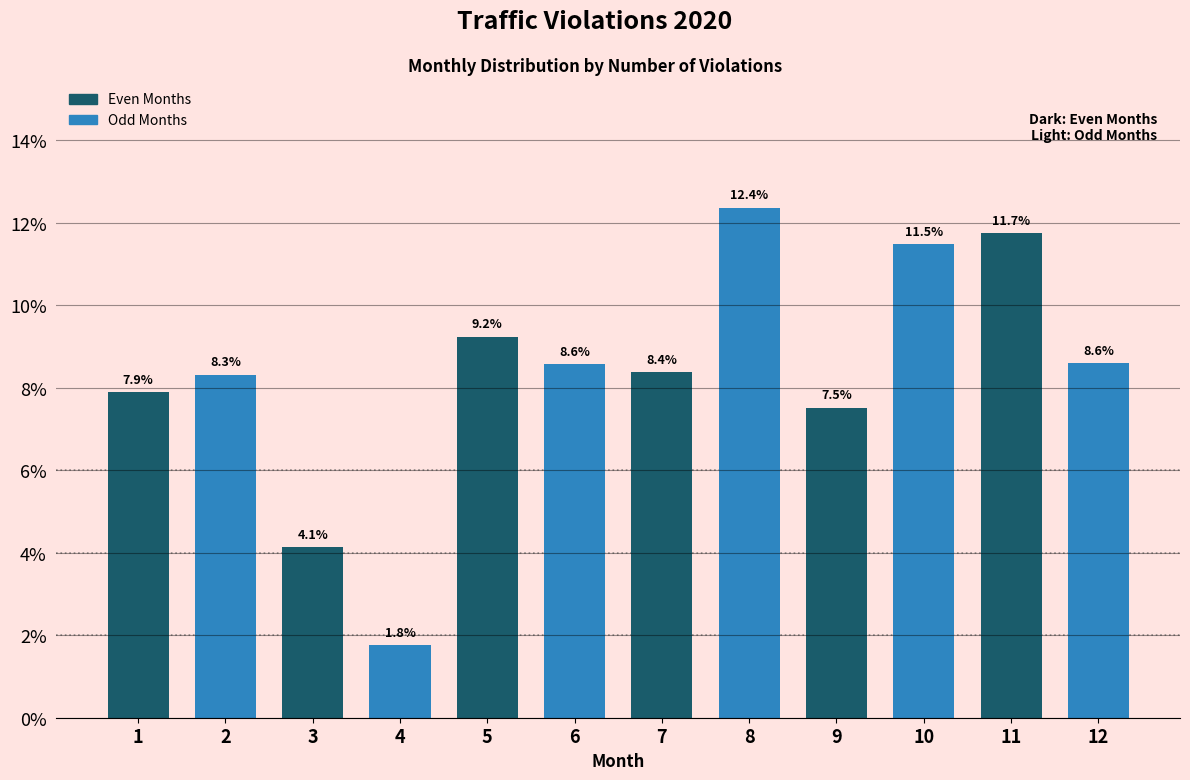

Reading left to right, what are all the values shown in this chart?

1=7.9	2=8.3	3=4.1	4=1.8	5=9.2	6=8.6	7=8.4	8=12.4	9=7.5	10=11.5	11=11.7	12=8.6